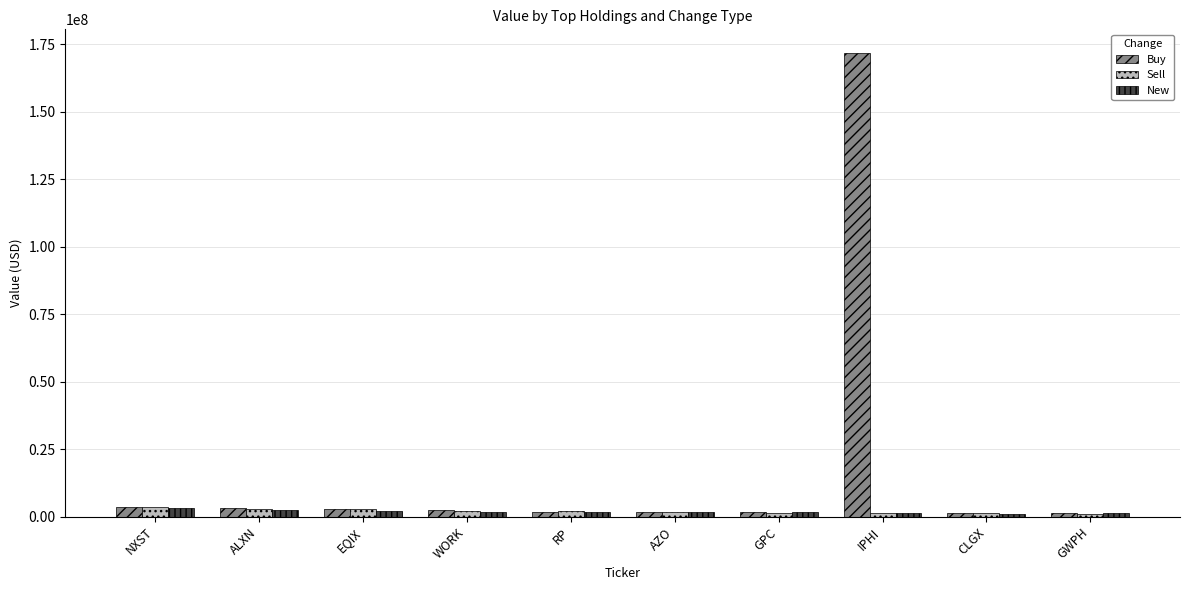

The New series shows 1564000 at GPC. True or false?

True